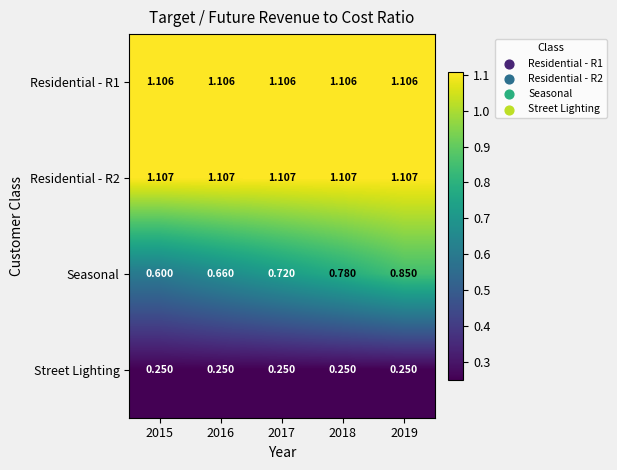

At how many categories does at least one series exceed 0?

5